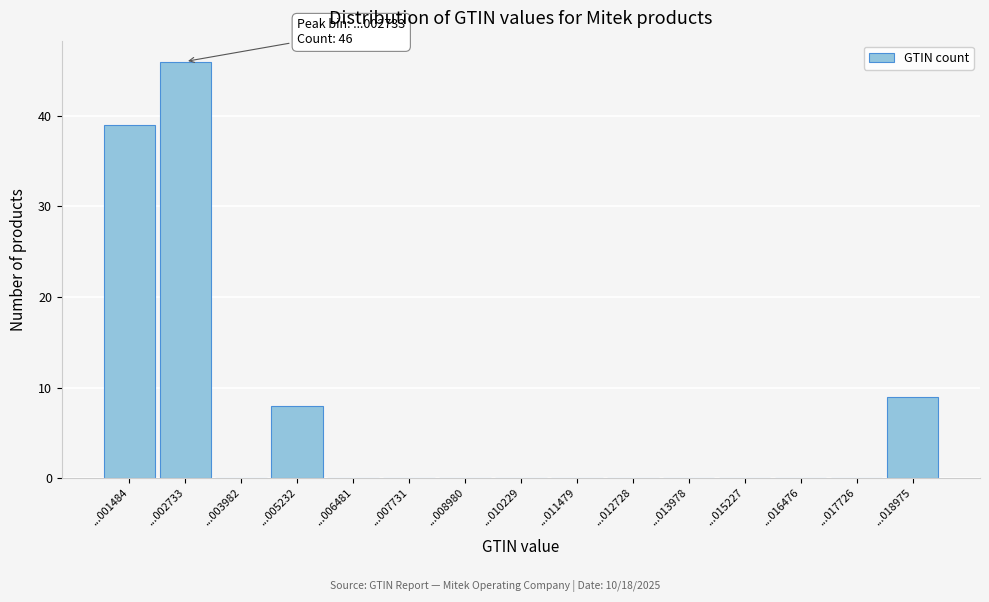

Reading left to right, transcribe all the data shown in this chart.

...001484=39	...002733=46	...003982=0	...005232=8	...006481=0	...007731=0	...008980=0	...010229=0	...011479=0	...012728=0	...013978=0	...015227=0	...016476=0	...017726=0	...018975=9